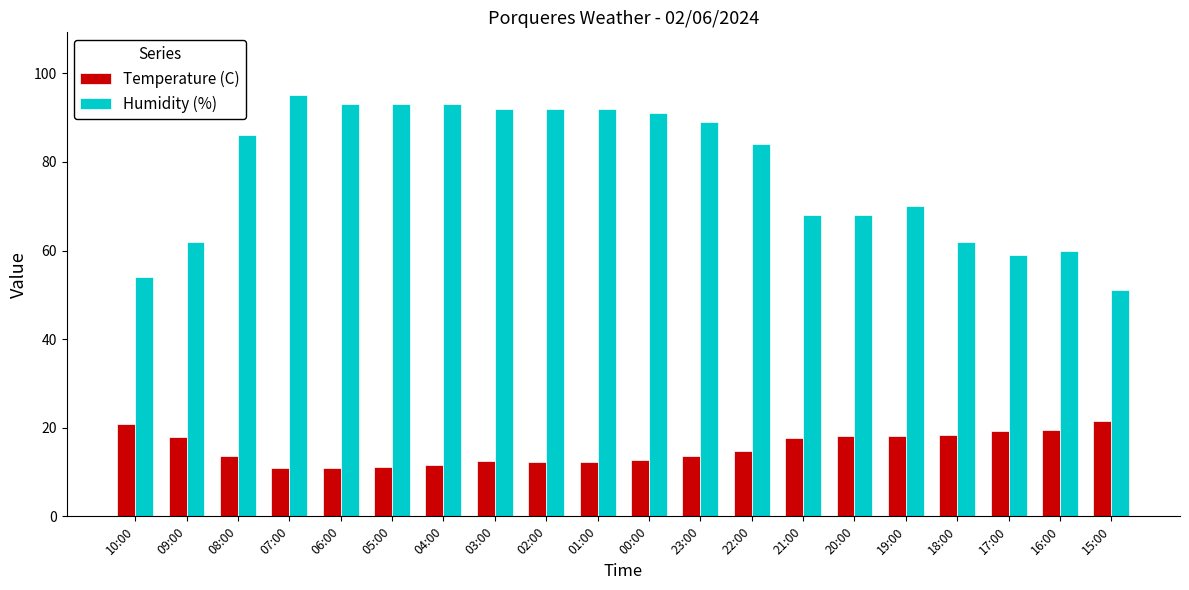

What is the difference between the highest and lowest values at 05:00?

81.8